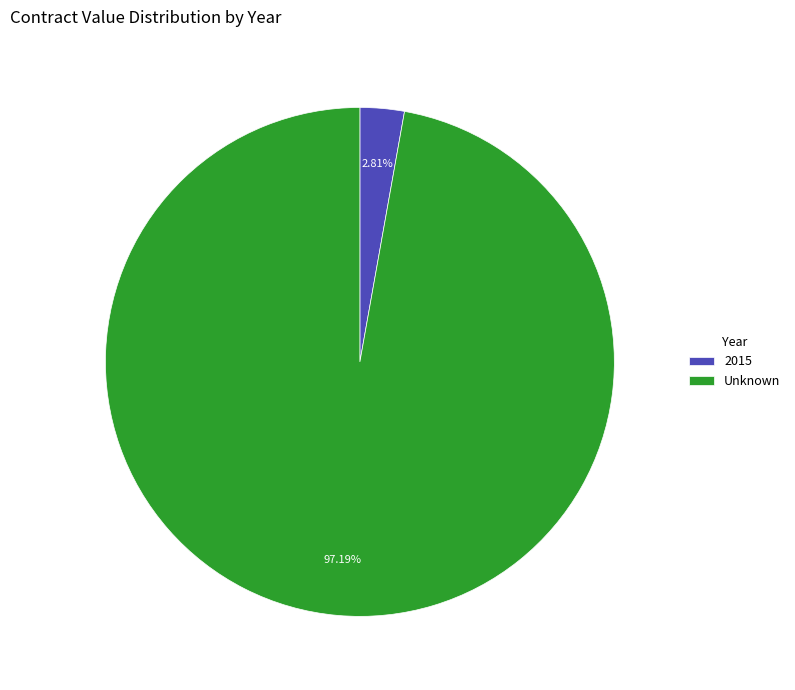

Which category has the biggest portion of the pie?

Unknown